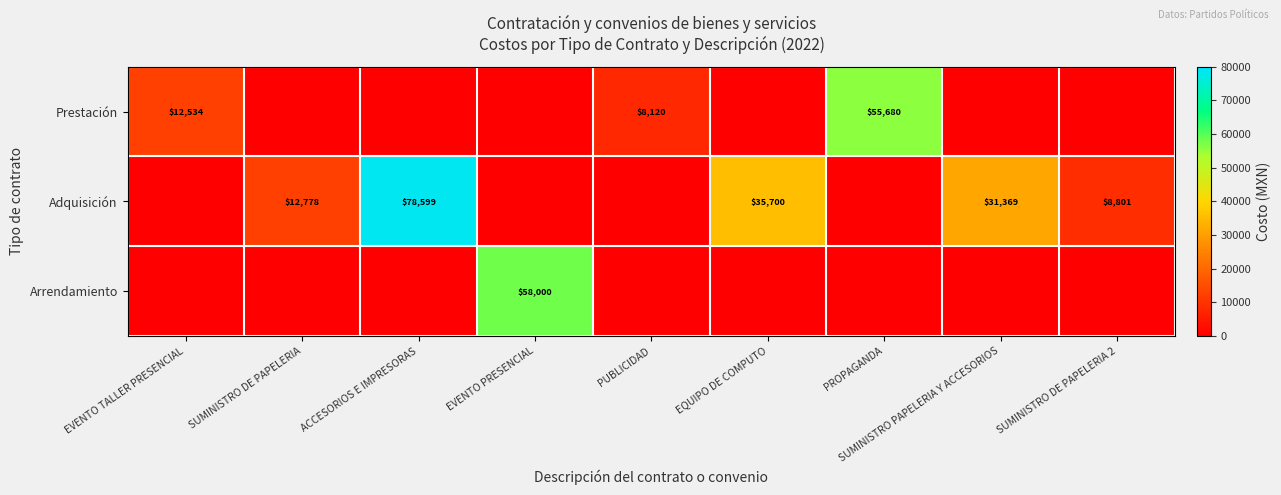

The value of Arrendamiento at EVENTO PRESENCIAL is 11924. True or false?

False